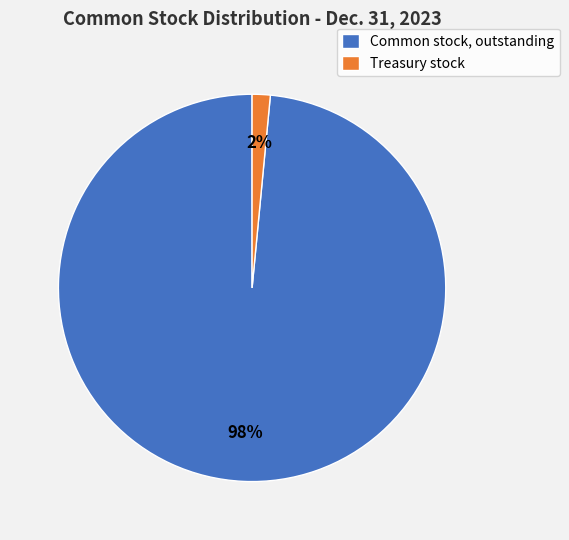

Between Treasury stock and Common stock, outstanding, which is larger?

Common stock, outstanding